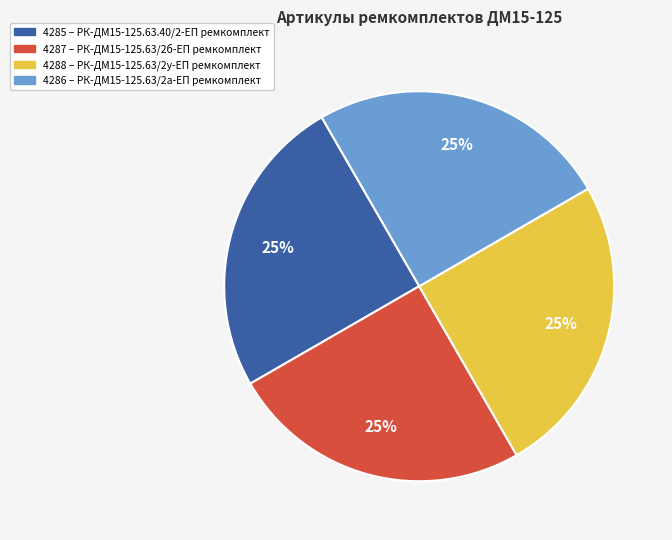

Is there a majority slice in this chart?

No